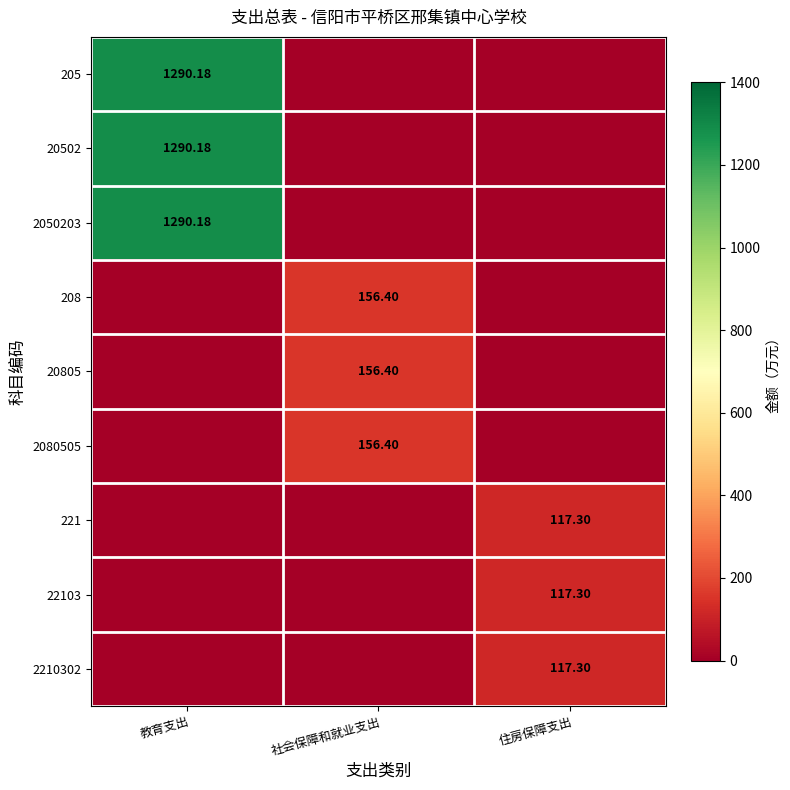

List the labels in order of 20805 value, largest first.

社会保障和就业支出, 教育支出, 住房保障支出